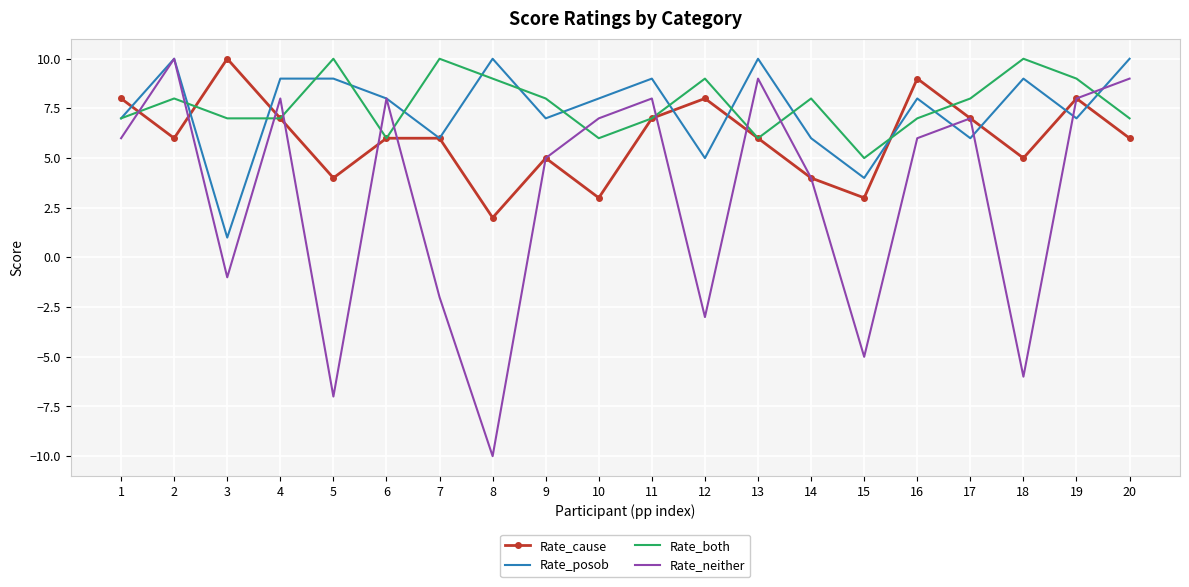

What is the difference between the highest and lowest values at 5?

17